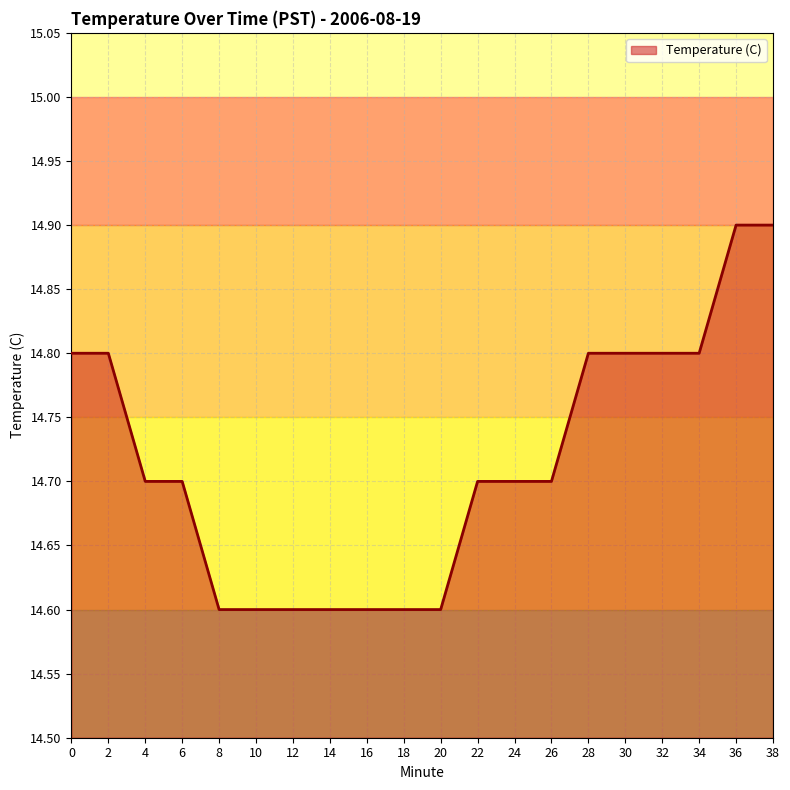

What is the minimum value shown in the chart?

14.6